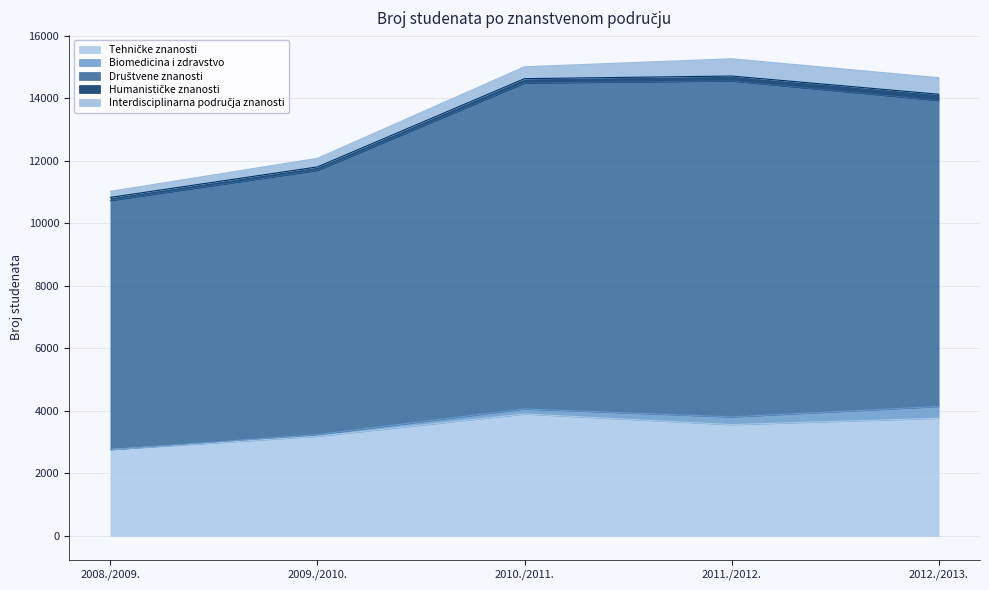

What is the label of the 1st point from the left?

2008./2009.